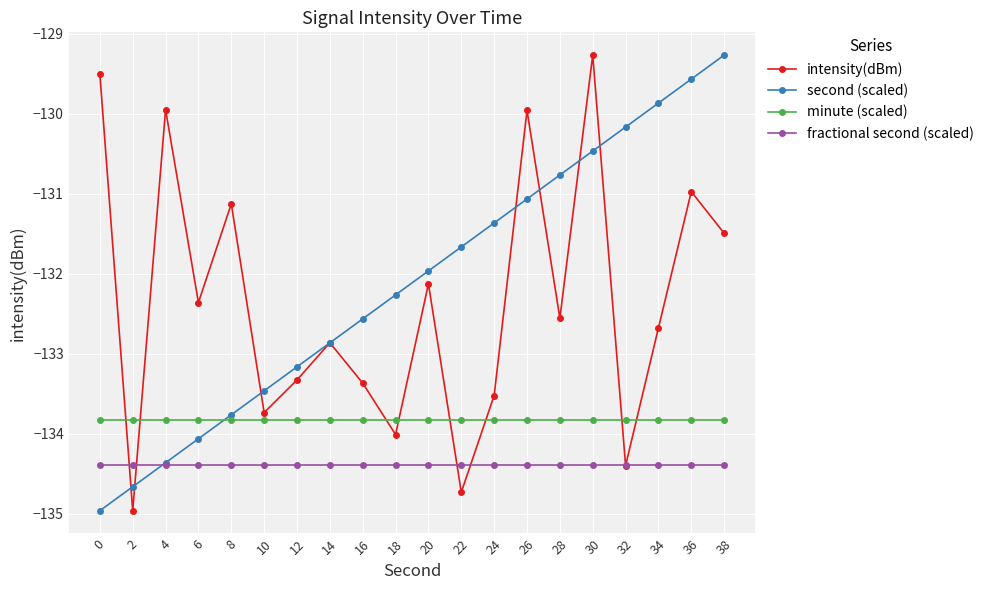

Between 0 and 6, which series saw the biggest shift?

intensity(dBm)